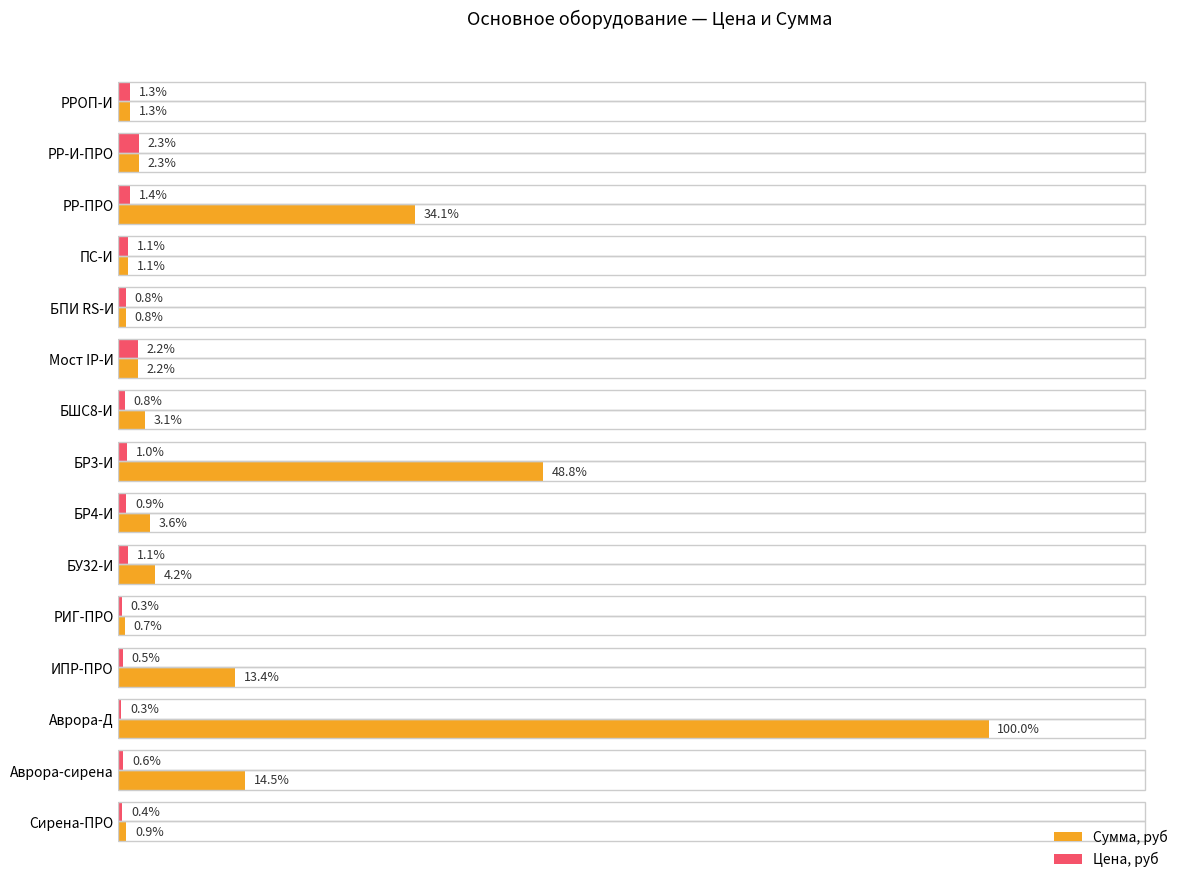

What is the minimum value shown in the chart?

2122